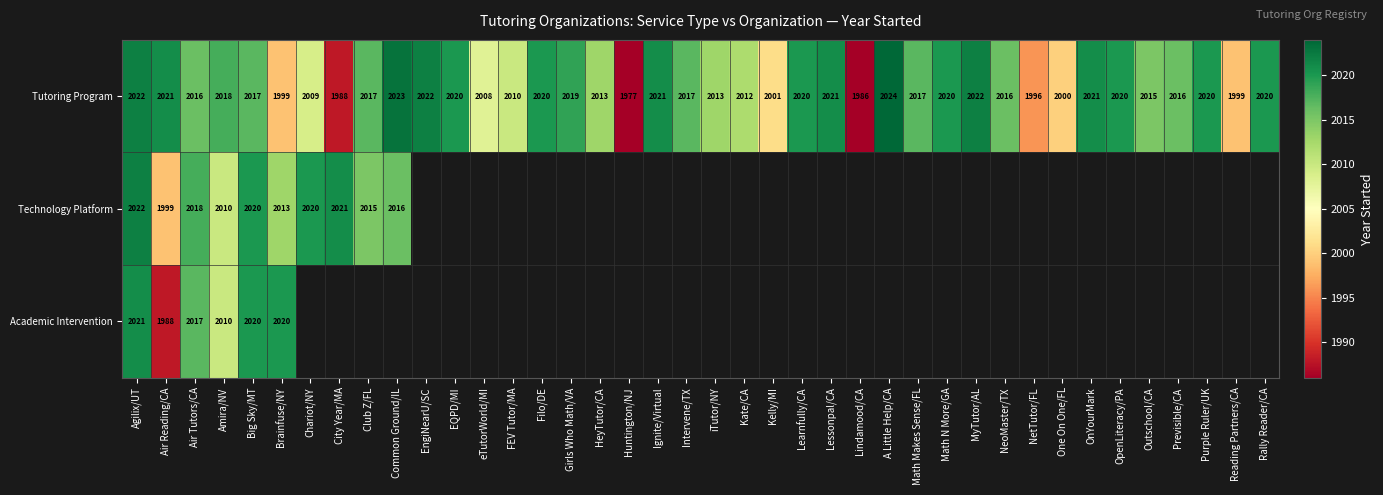

At which label does Tutoring Program reach its peak?

A Little Help/CA